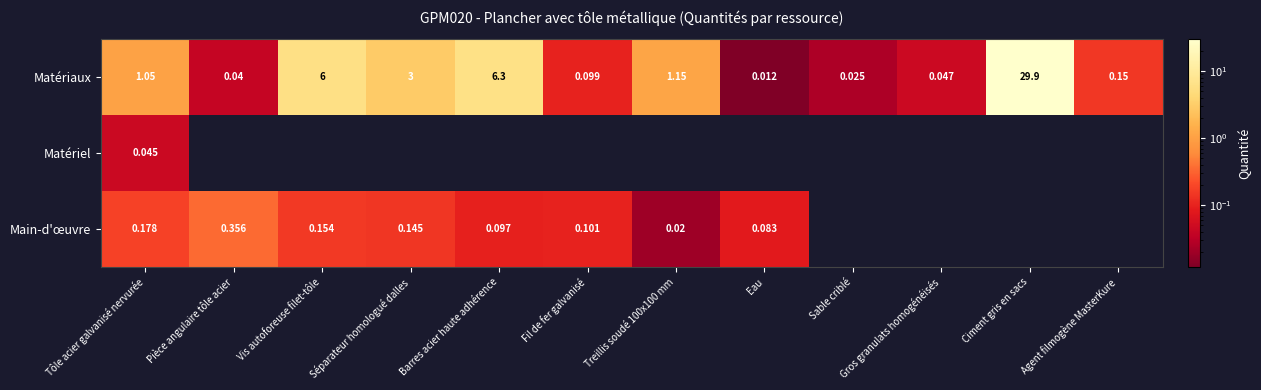

Rank the series at Tôle acier galvanisé nervurée from highest to lowest value.

Matériaux, Main-d'œuvre, Matériel